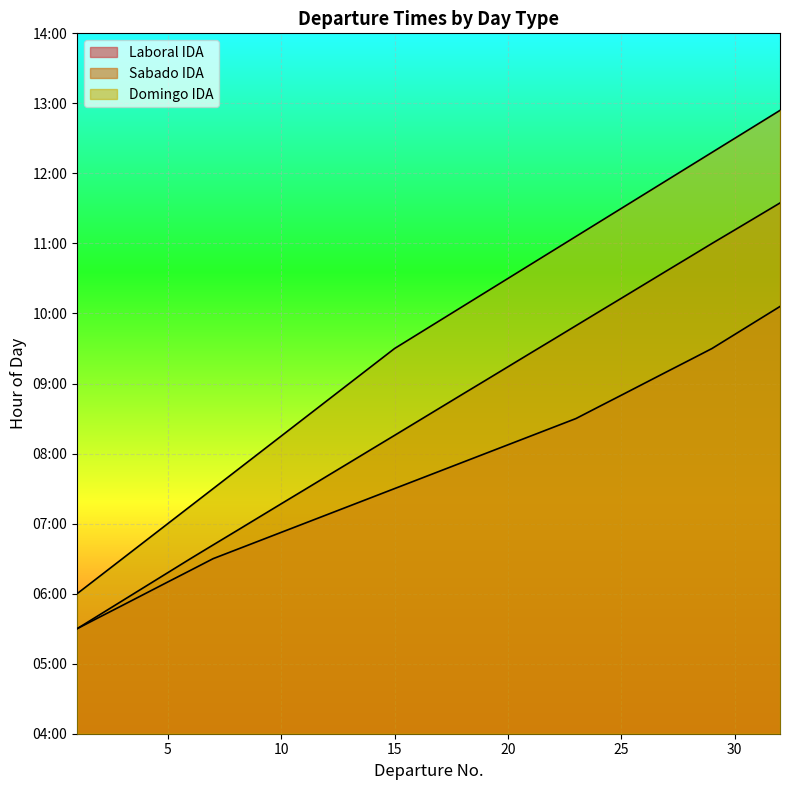

What is the value of the Domingo IDA point at the 2nd from the left?

6.2